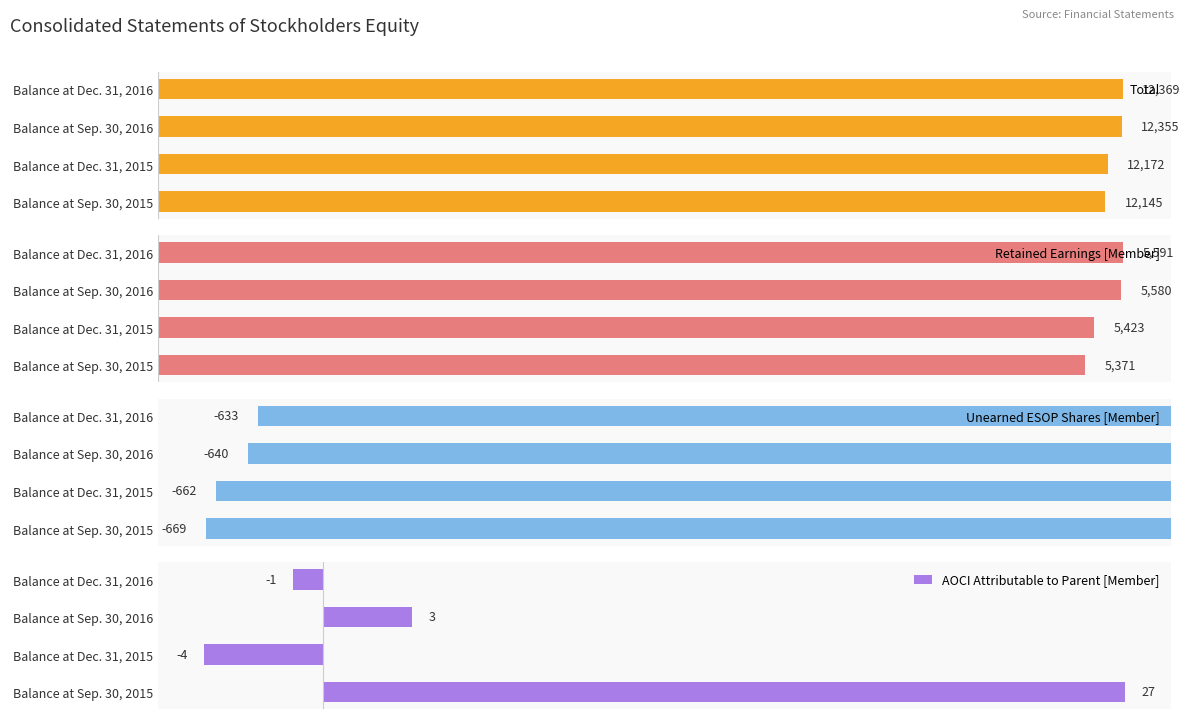

Rank the series by their maximum value, from lowest to highest.

Unearned ESOP Shares [Member], AOCI Attributable to Parent [Member], Retained Earnings [Member], Total